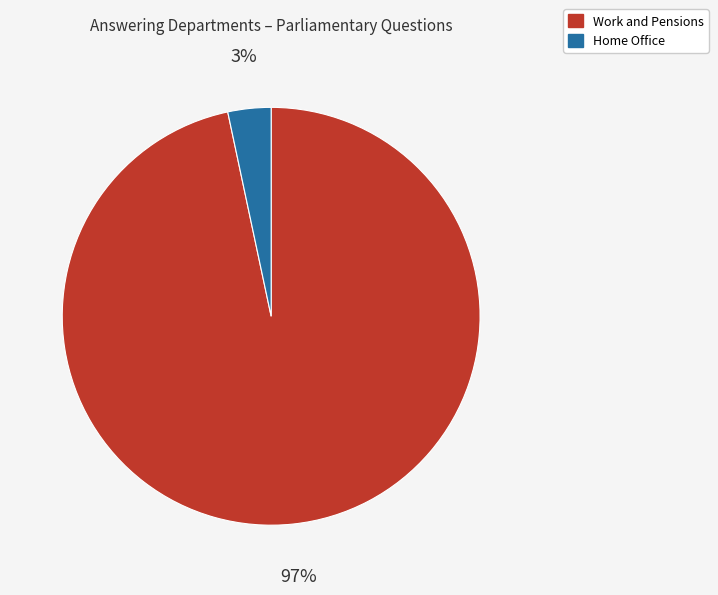

Rank the categories by value from highest to lowest.

Work and Pensions, Home Office